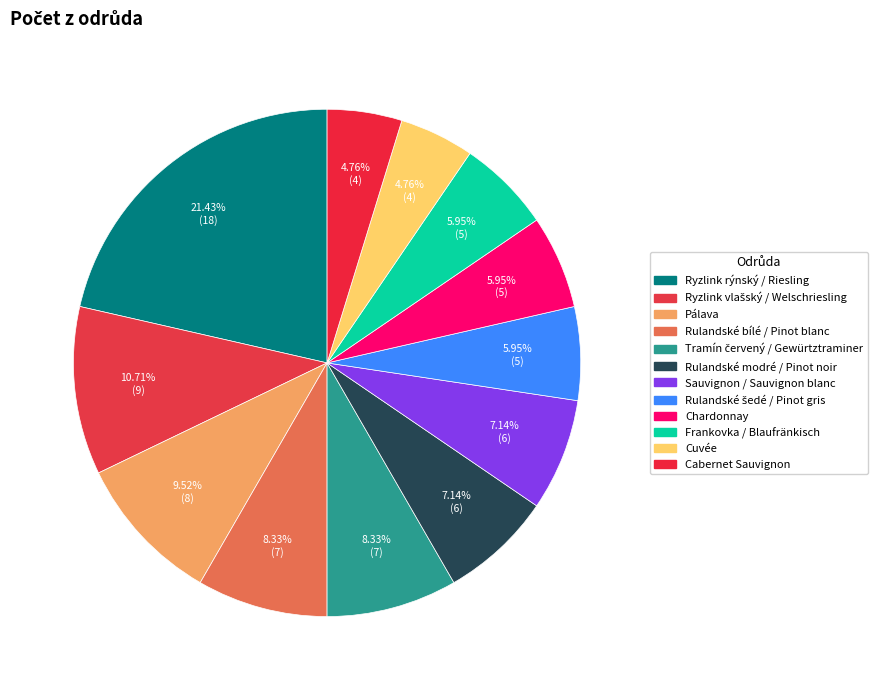

Between Ryzlink rýnský / Riesling and Rulandské šedé / Pinot gris, which is larger?

Ryzlink rýnský / Riesling